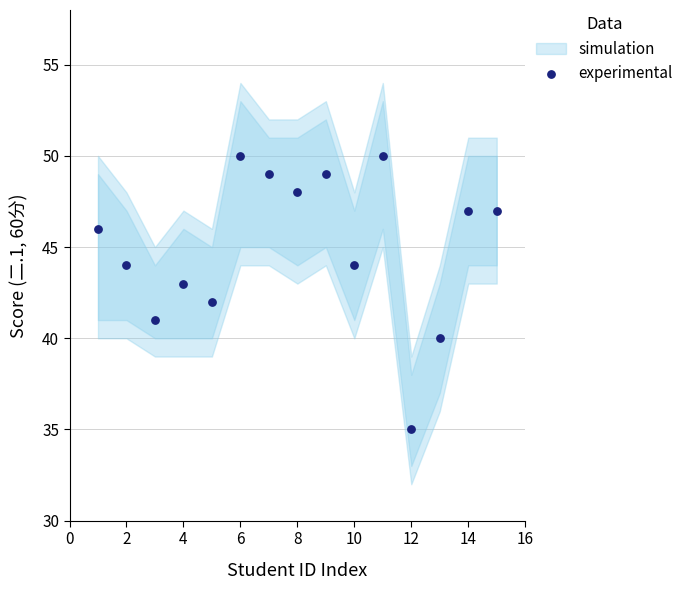

What is the range of X values (max minus min)?

14